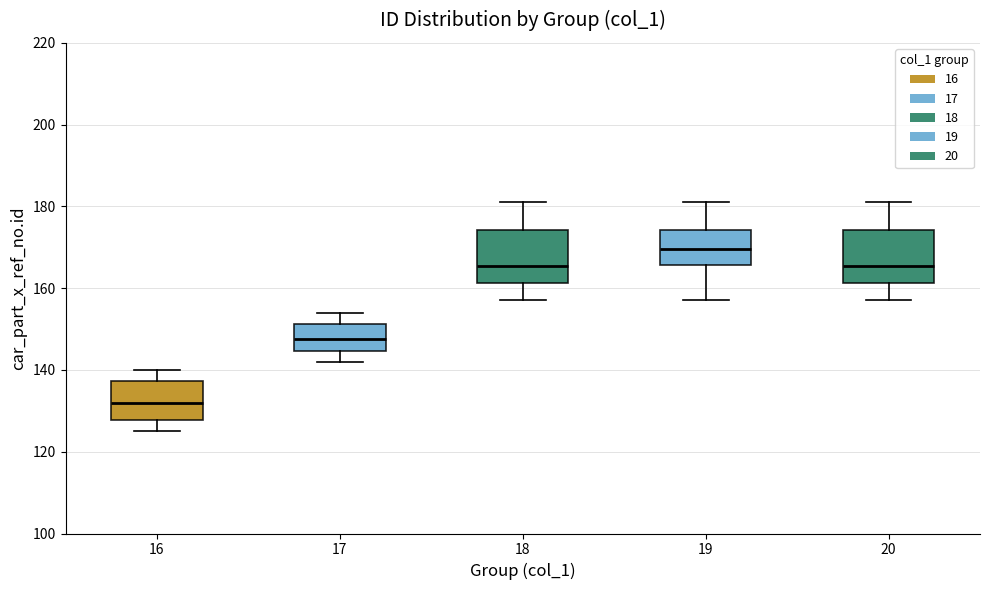

Where is the upper edge of the box at x = 17 on the y-axis? The values are not printed on the chart, so give them approximately, as read against the axis.

152